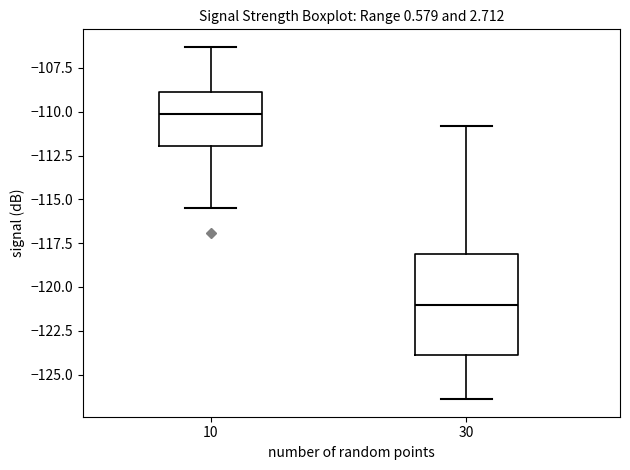

Reading left to right, transcribe this box plot: for each box, give where its median line is, the range the box spans, and where its two whiskers end, as read against the y-axis. The values are not printed on the chart, so give them approximately, as read against the axis.

10: median -110.0, box -112.0 to -109.0, whiskers -115.5 to -106.5
30: median -121.0, box -124.0 to -118.0, whiskers -126.5 to -111.0